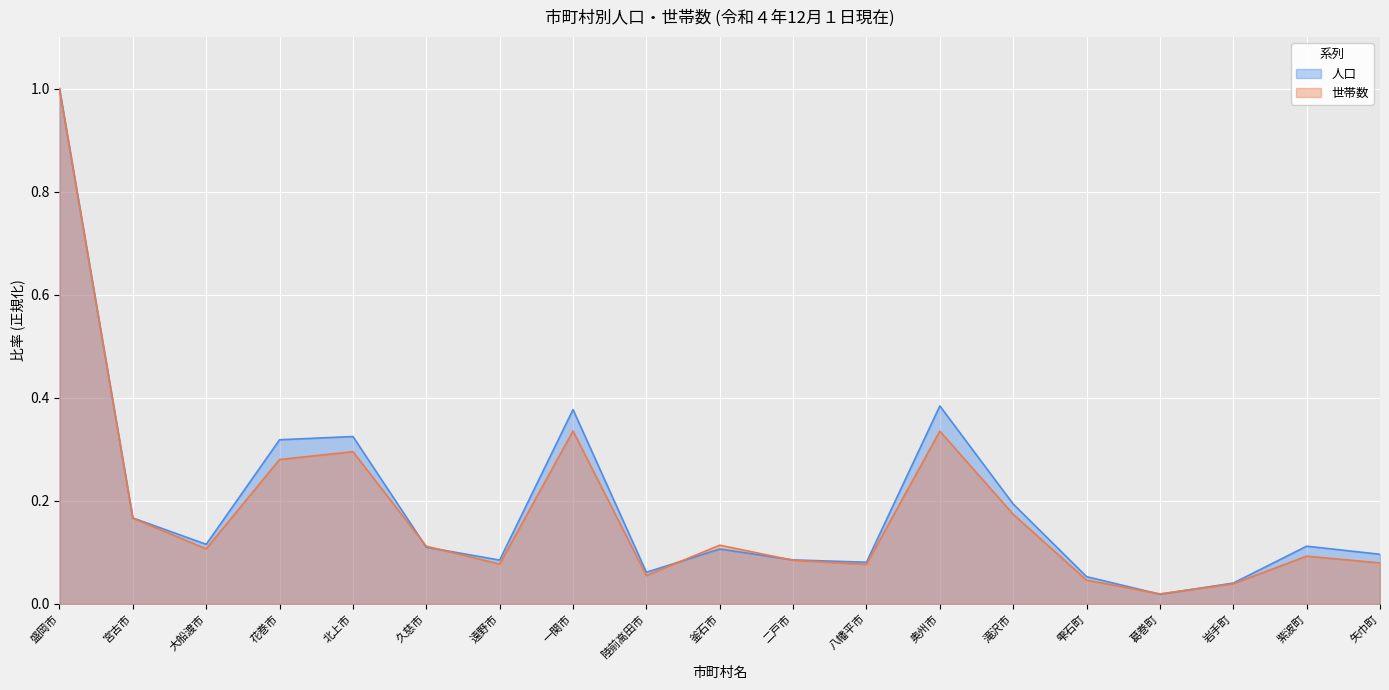

Where is the first local maximum for 世帯数?

北上市